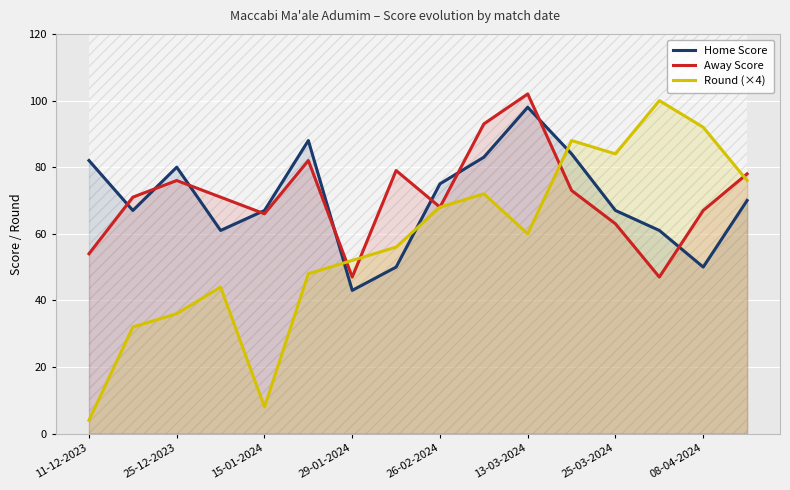

The value of Round (×4) at 25-03-2024 is 84. True or false?

True